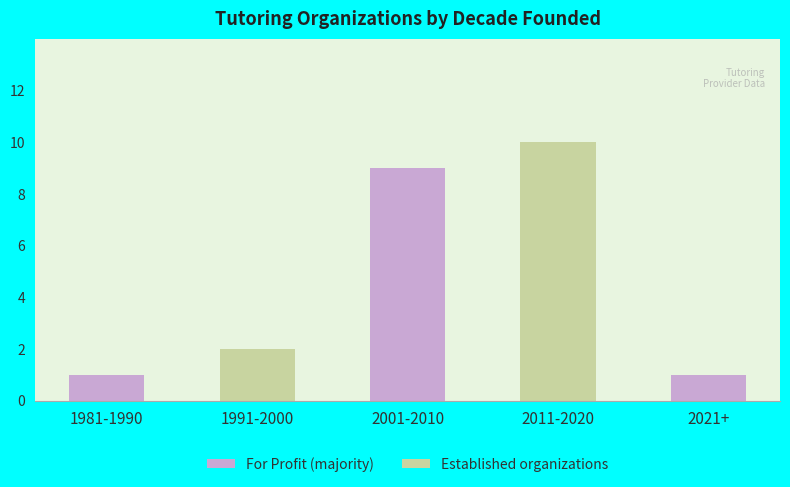

What is the ratio of the value at 2011-2020 to the value at 2021+?

10.0